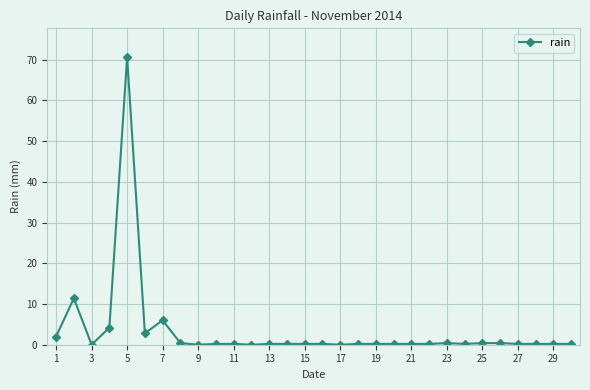

True or false: the data has more than 2 interior local peaks.

True